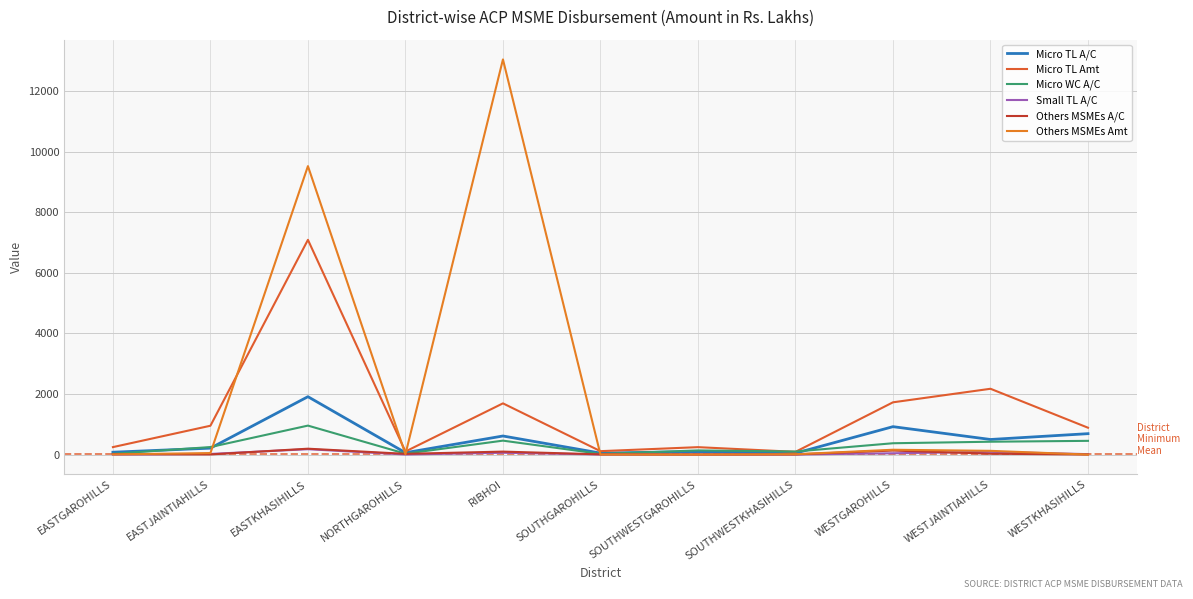

Which series has the largest range (max minus min)?

Others MSMEs Amt